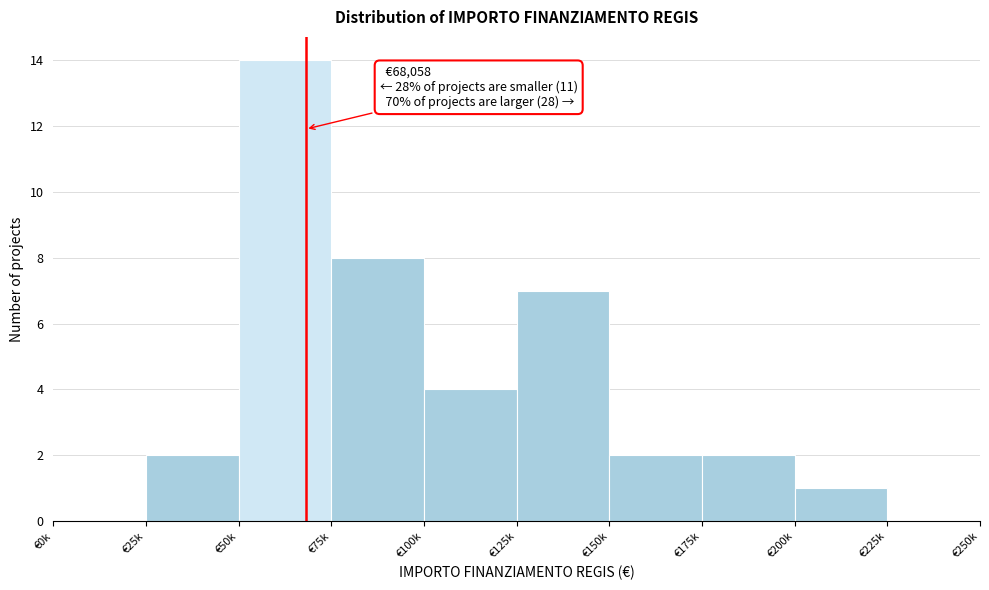

Reading right to left, extract all data points from this chart.

€225k=0	€200k=1	€175k=2	€150k=2	€125k=7	€100k=4	€75k=8	€50k=14	€25k=2	€0k=0